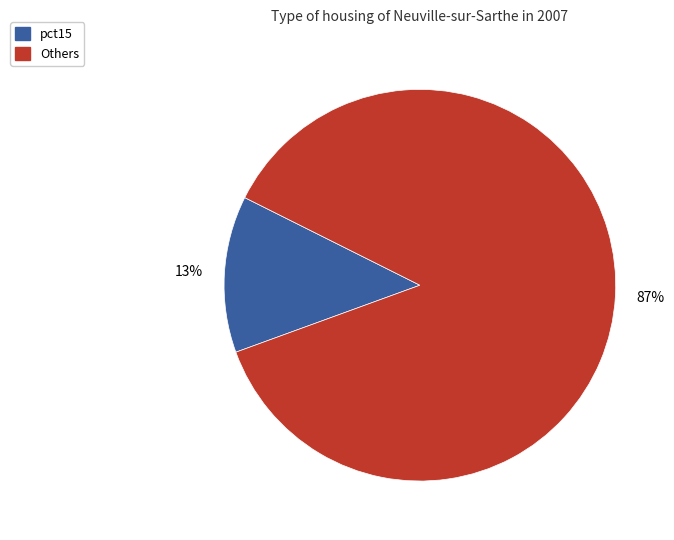

To the nearest percent, what is the average slice percentage?

50%